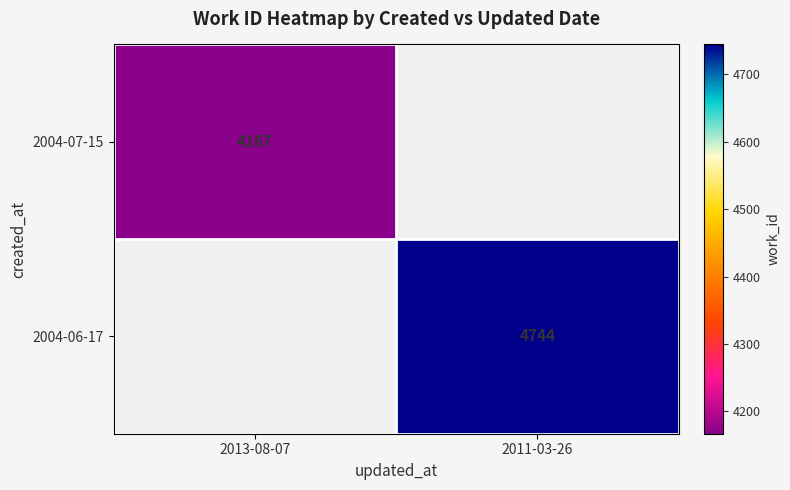

Is the value of 2004-06-17 at 2011-03-26 greater than the value of 2004-07-15 at 2013-08-07?

Yes